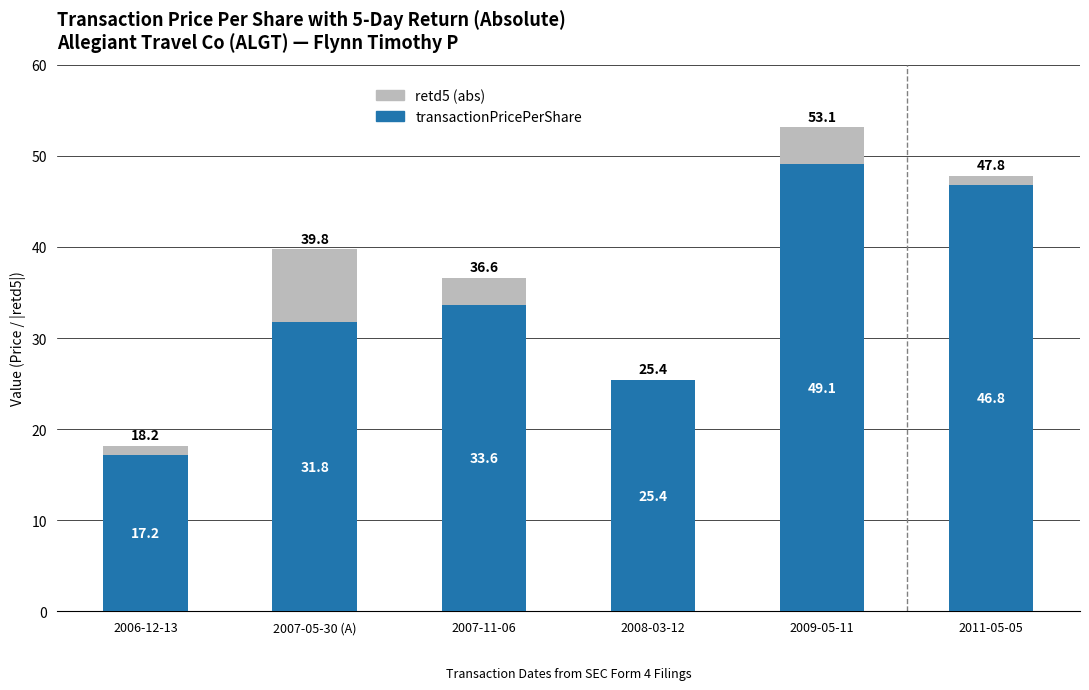

What are all the series names shown in the legend?

retd5 (abs), transactionPricePerShare